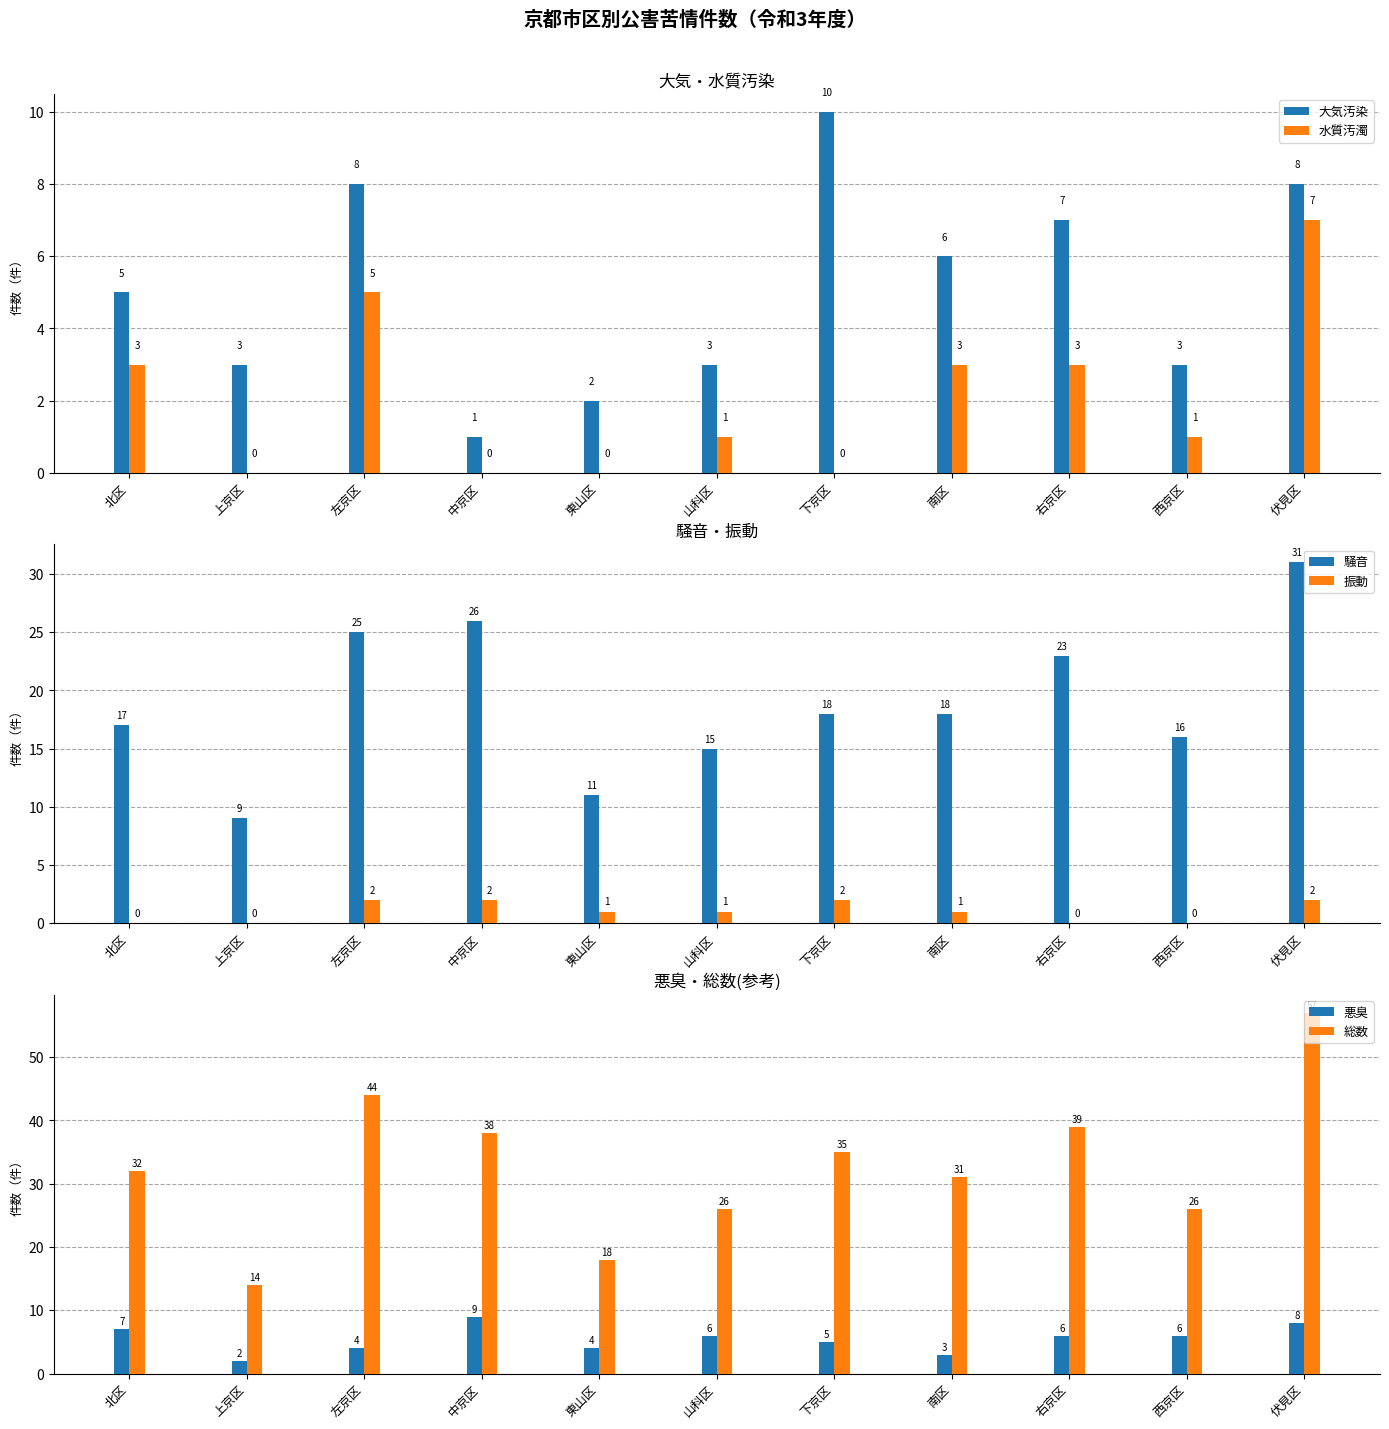

The value of 騒音 at 左京区 is 25. True or false?

True